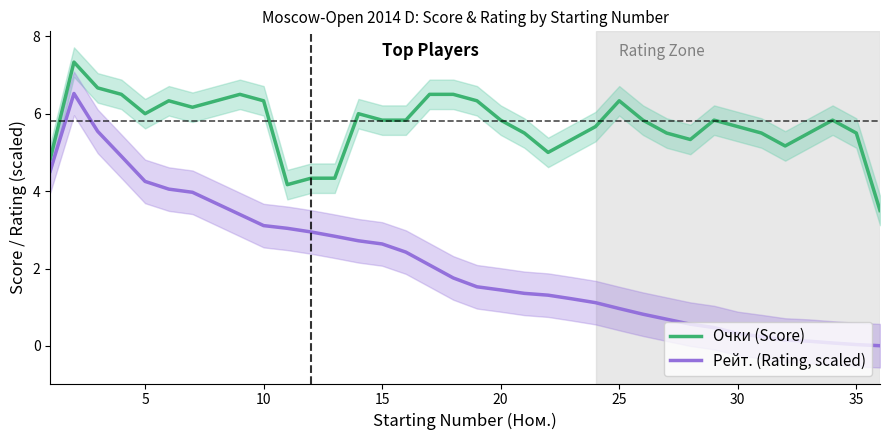

Does the chart have visible grid lines?

No